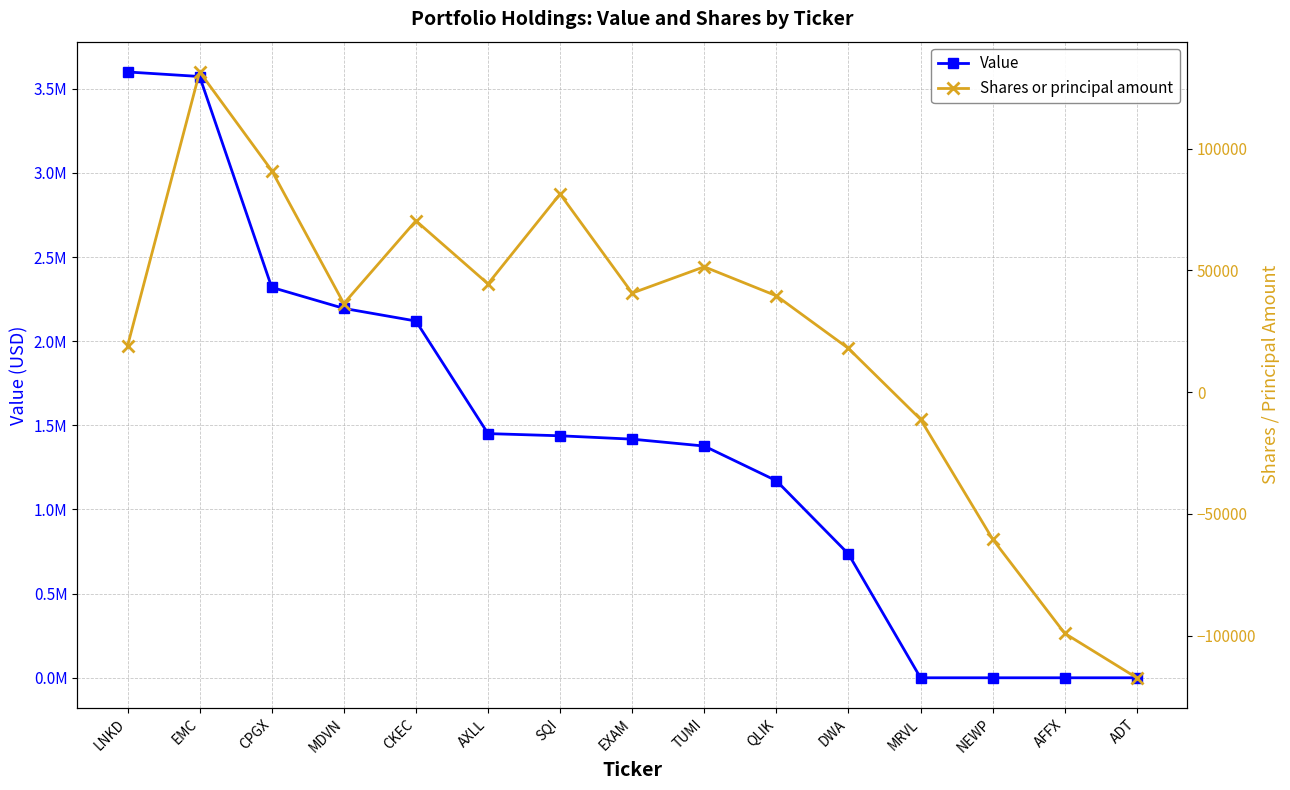

Which label corresponds to the largest value in the chart?

LNKD